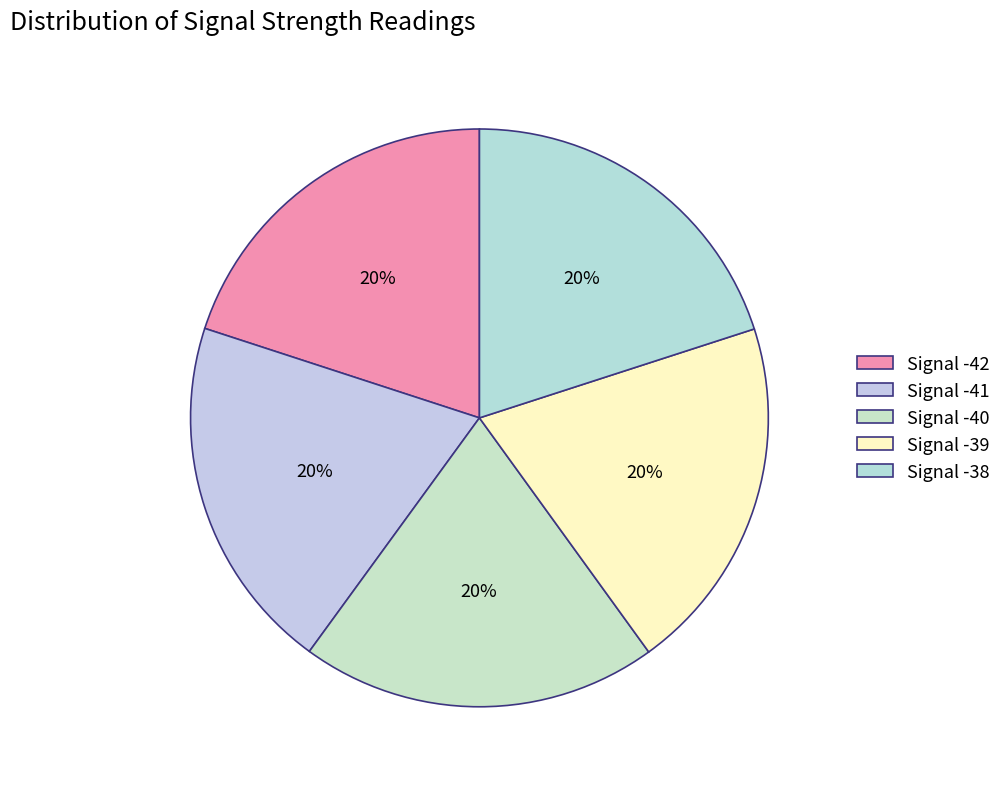

How many segments does this pie chart have?

5